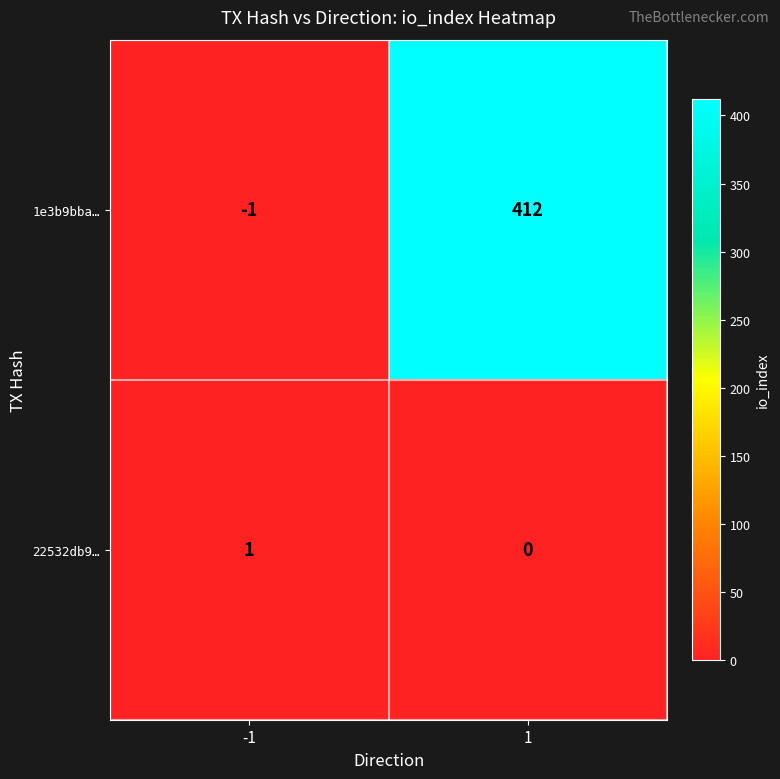

How many values in the 1e3b9bba… series are below 412?

1